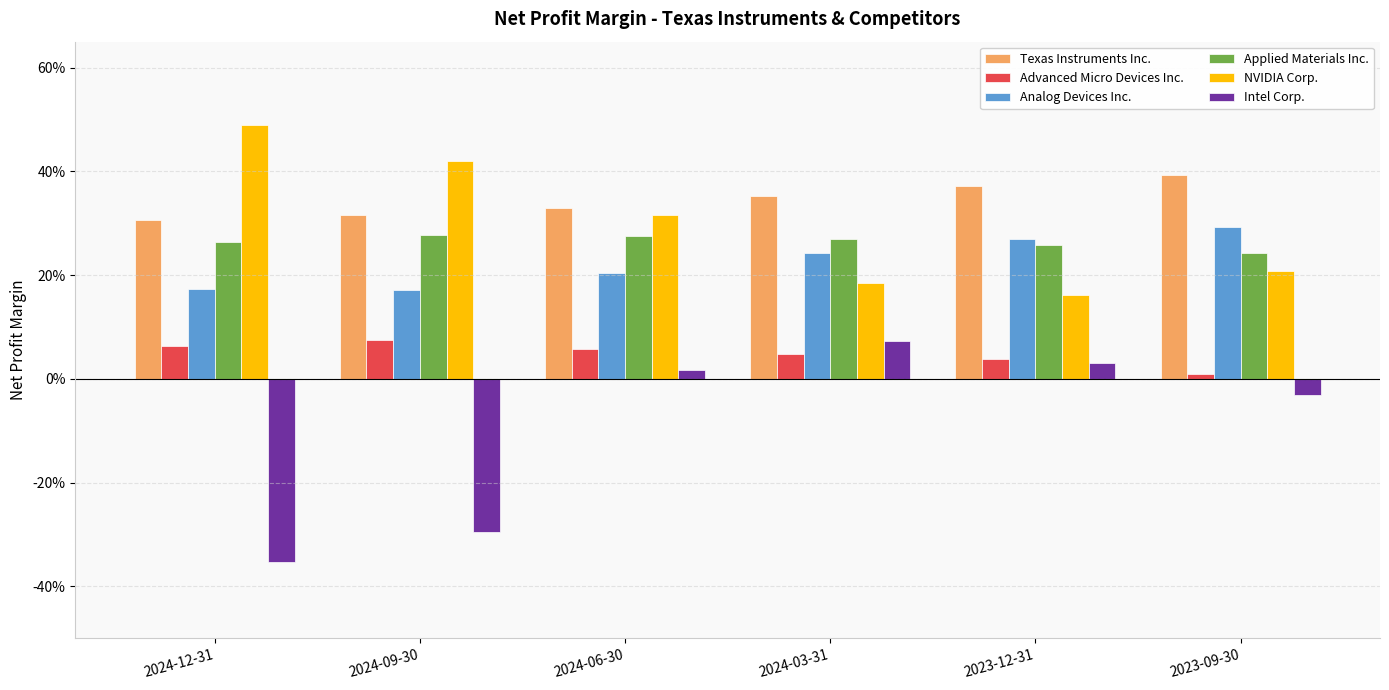

What are all the series names shown in the legend?

Texas Instruments Inc., Advanced Micro Devices Inc., Analog Devices Inc., Applied Materials Inc., NVIDIA Corp., Intel Corp.